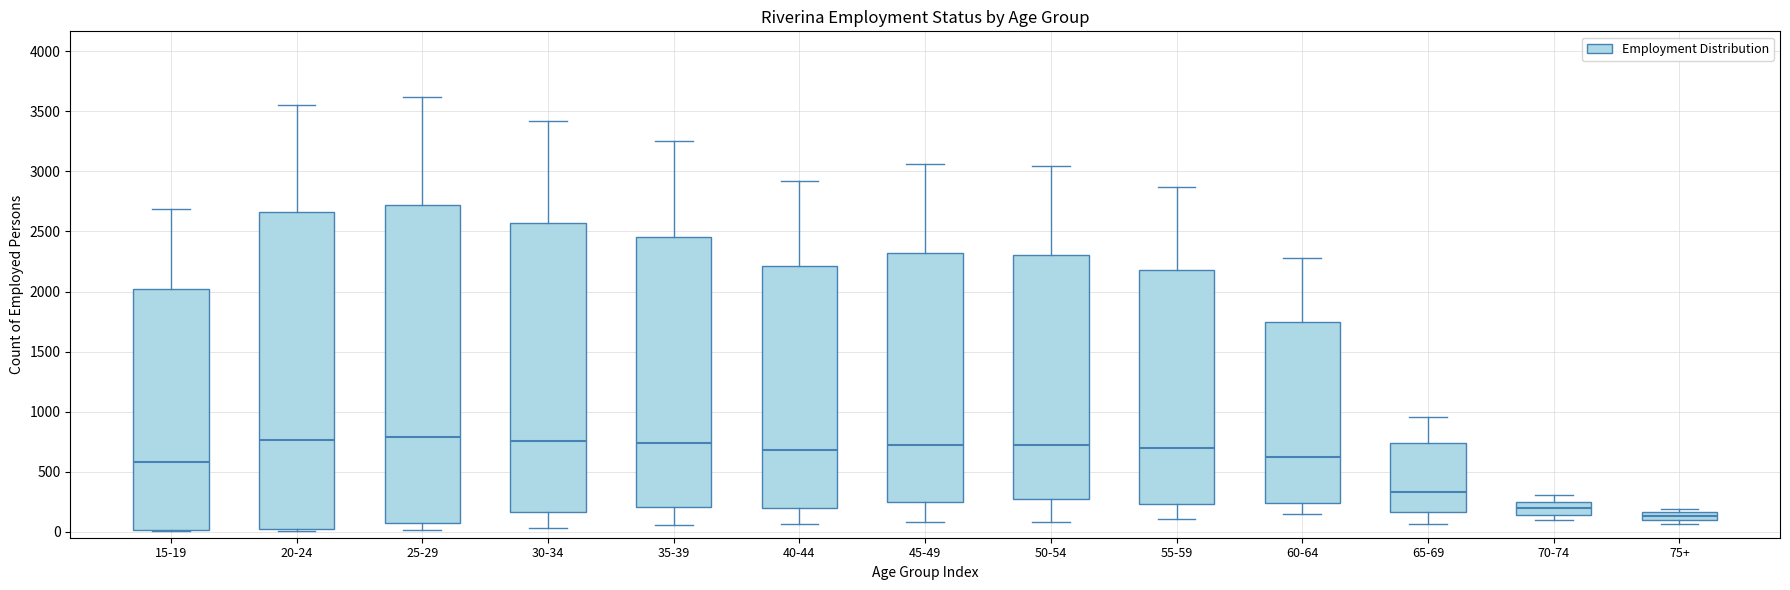

Which box's median line is the lowest?

75+